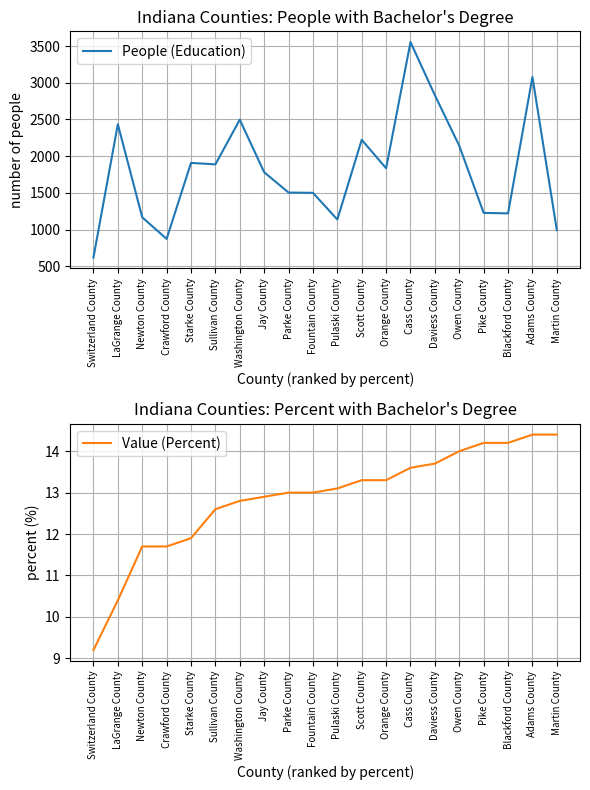

What is the sum of all People (Education) values?

36407